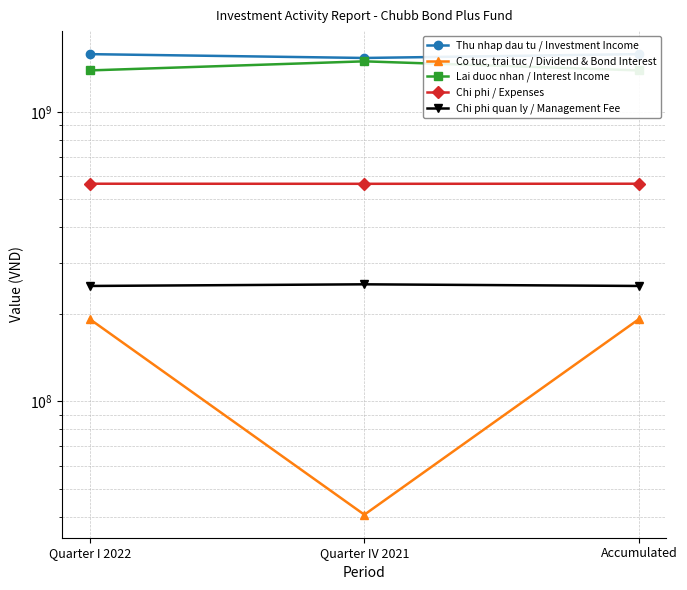

Which series has the widest spread of values?

Co tuc, trai tuc / Dividend & Bond Interest